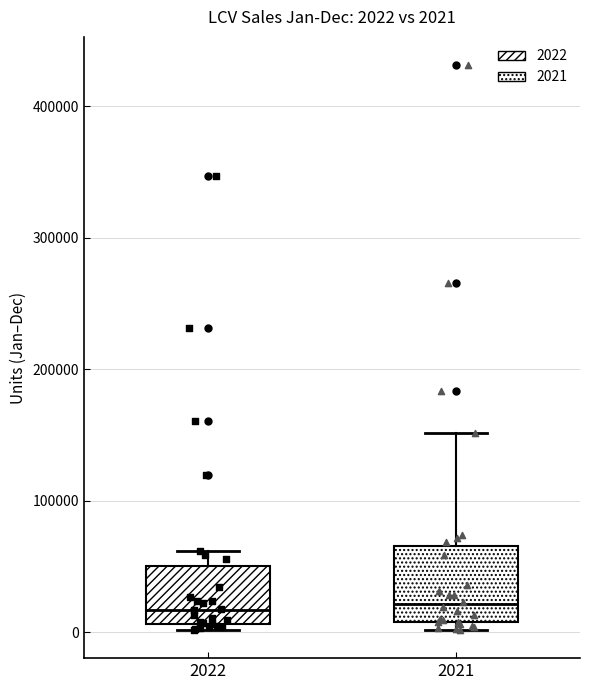

Comparing the boxes themselves (not the whiskers), which one is the tallest?

2021